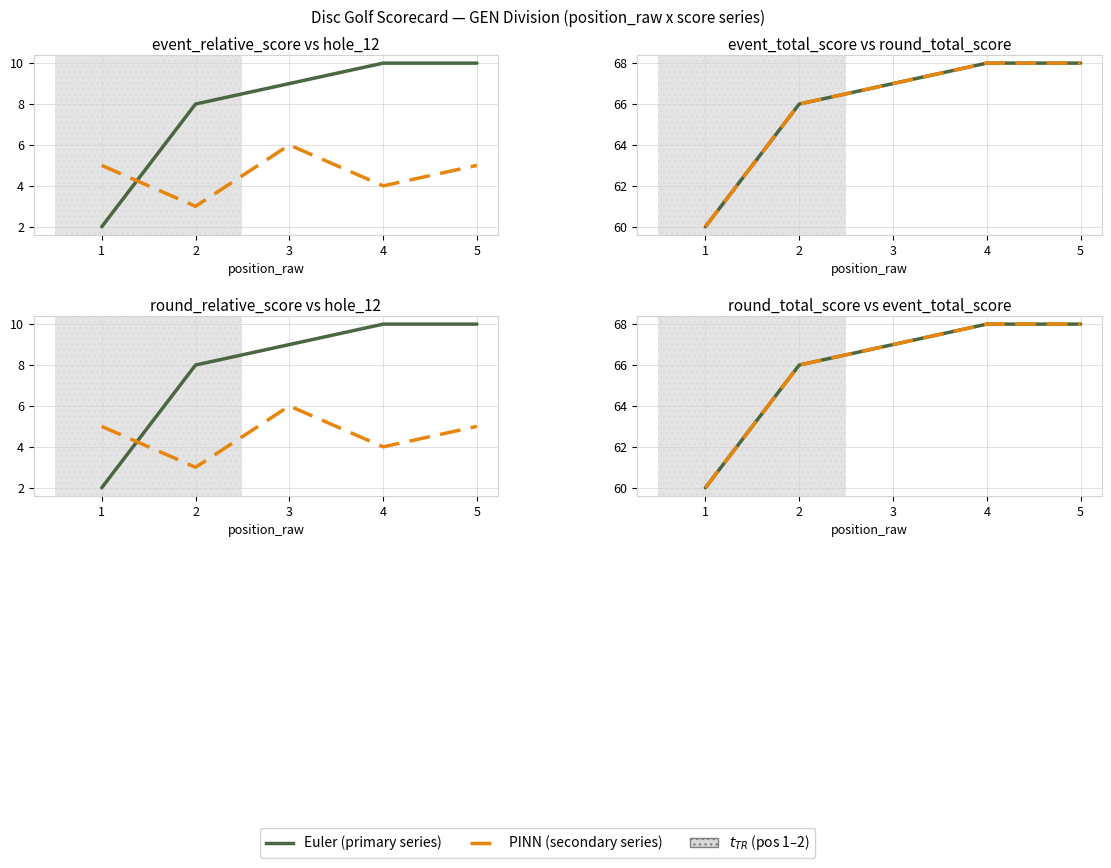

True or false: event_relative_score has more than 1 points higher than both neighbors.

False